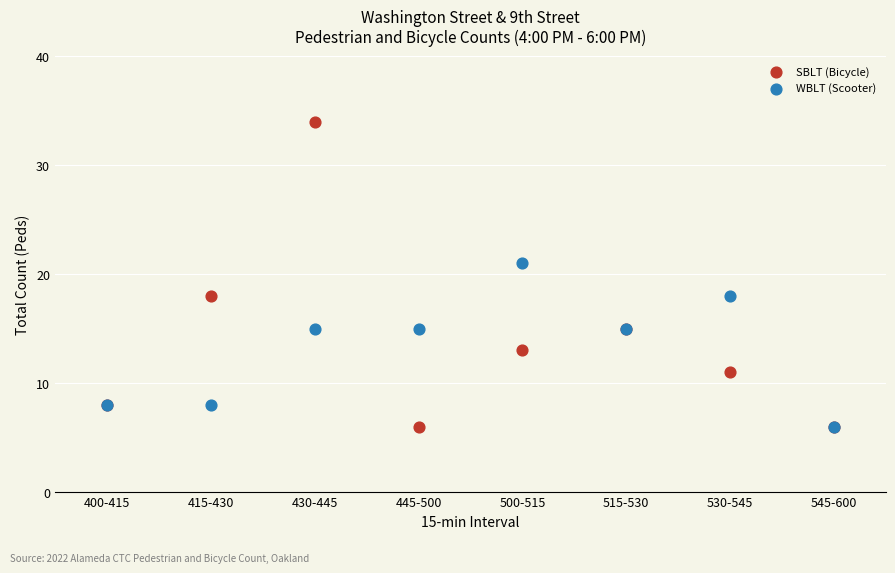

In the SBLT (Bicycle) series, what Y value is closest to 20?

18